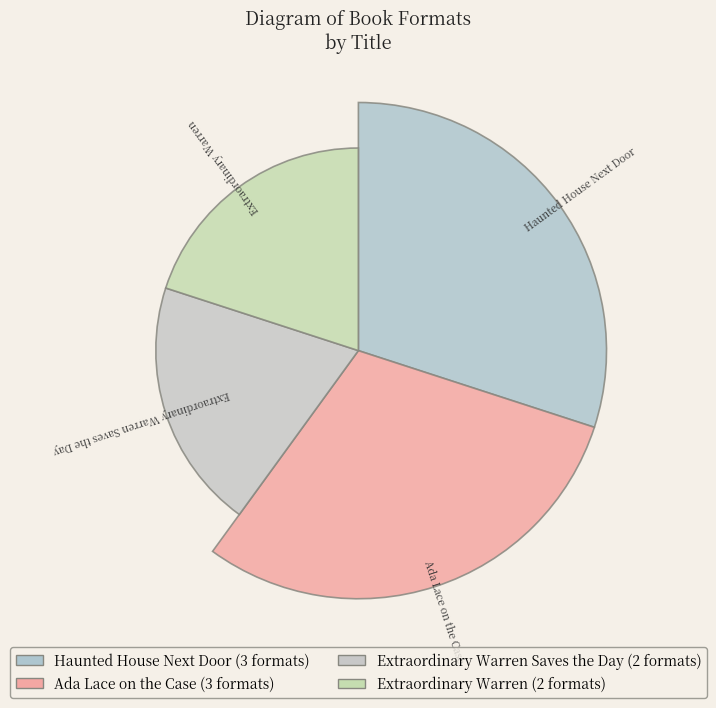

Does the chart contain any negative values?

No